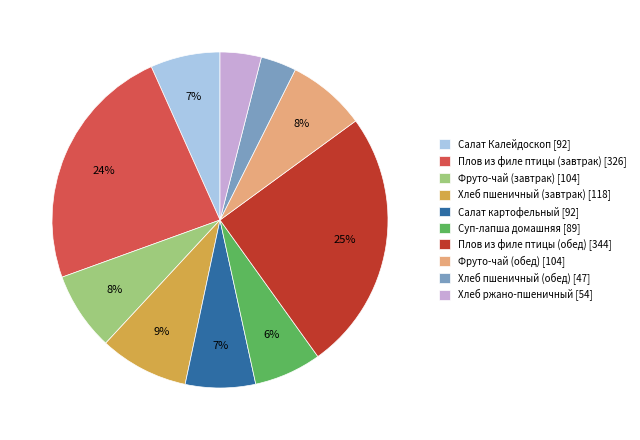

Is there any slice that represents more than half of the pie?

No